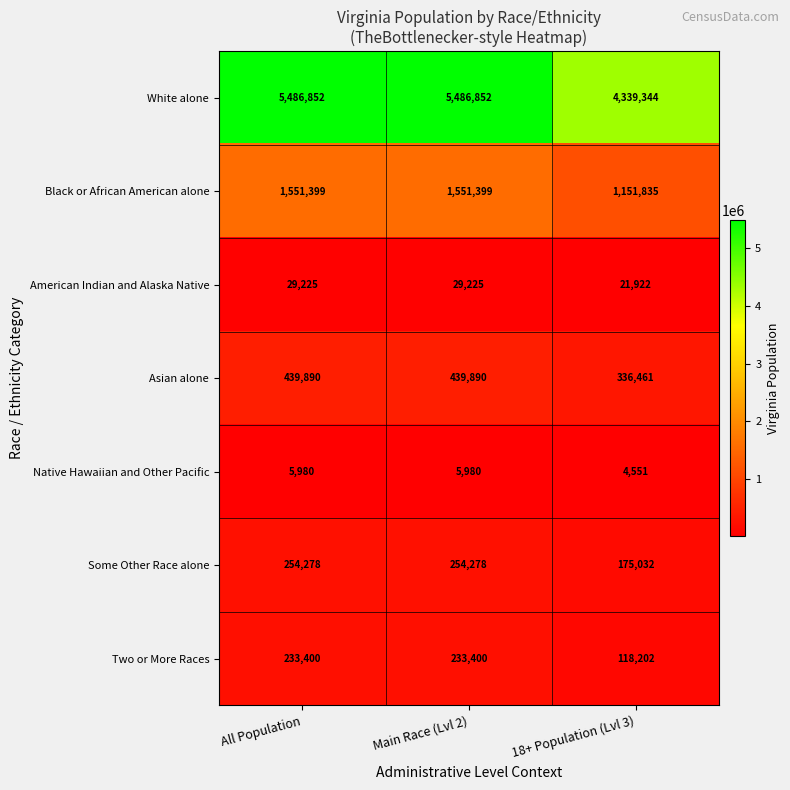

Which series has the largest total across all categories?

White alone